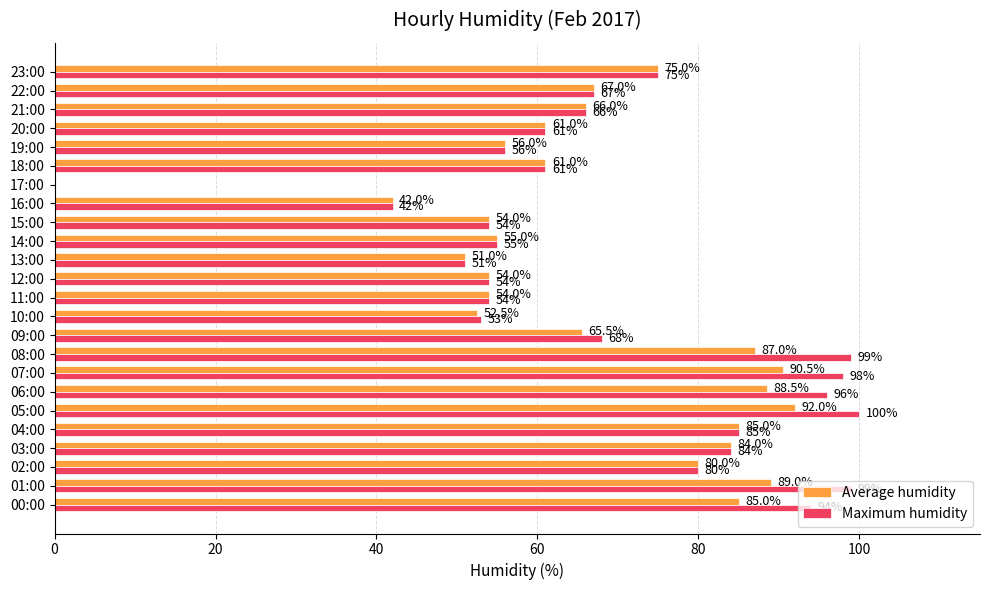

At which category is the sum across all series the highest?

05:00